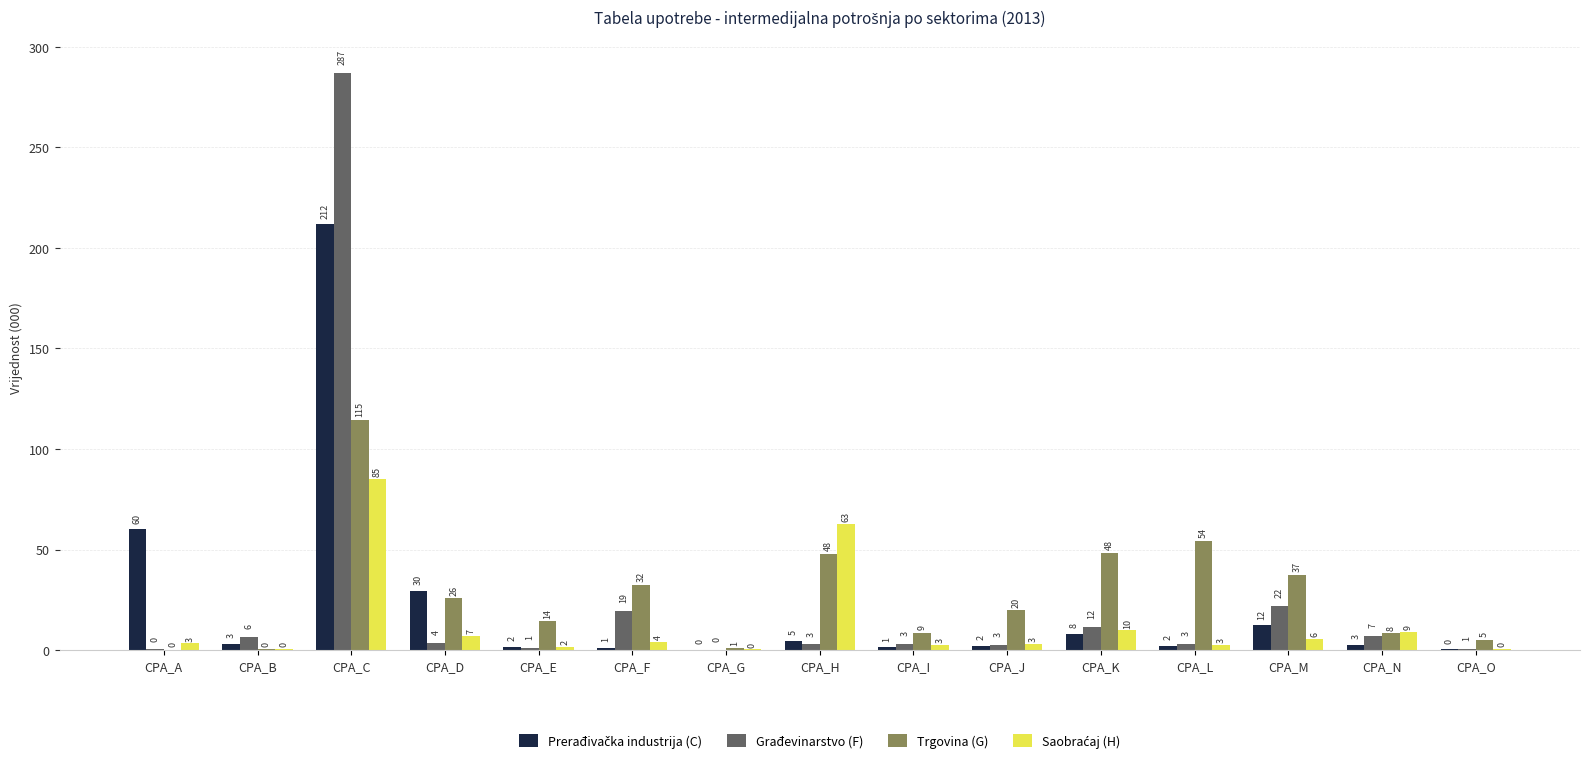

Does the chart contain stacked bars?

No